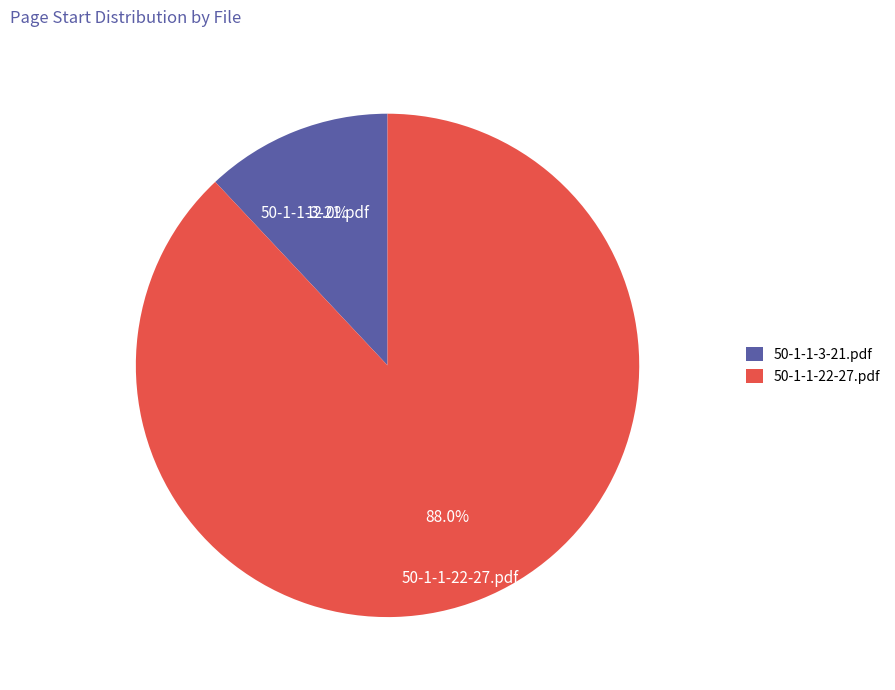

To the nearest percent, what portion does 50-1-1-22-27.pdf represent?

88%